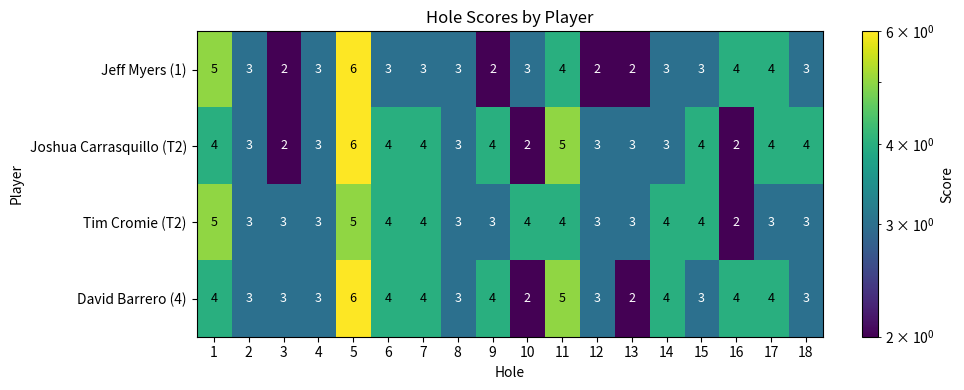

At which category is the sum across all series the highest?

5